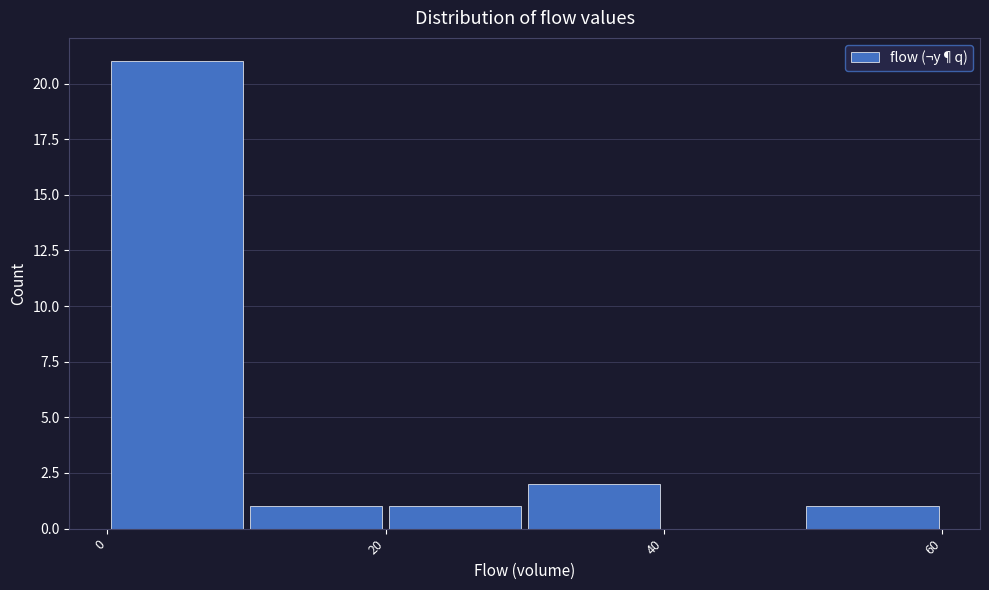

Which range on the x-axis has the tallest bar?

0 to 10